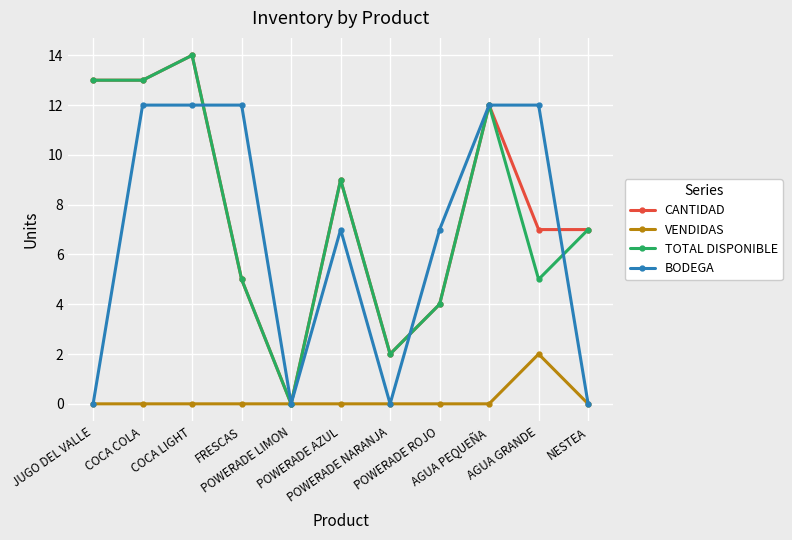

What is the label of the 10th point from the right?

COCA COLA